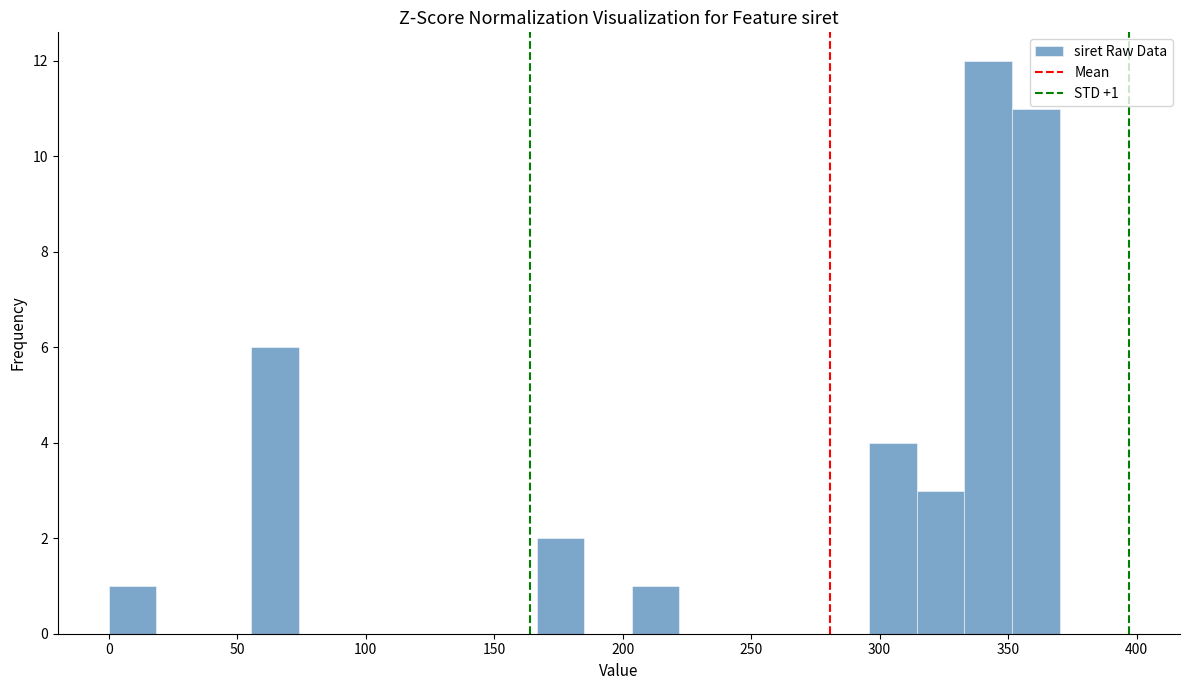

Read against the x-axis, roughly where is the centre of the tallest bar?

340